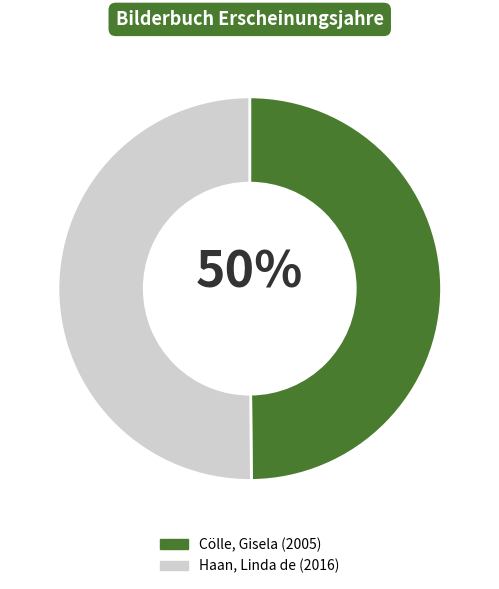

Is it true that Haan, Linda de is 38% of the pie?

False